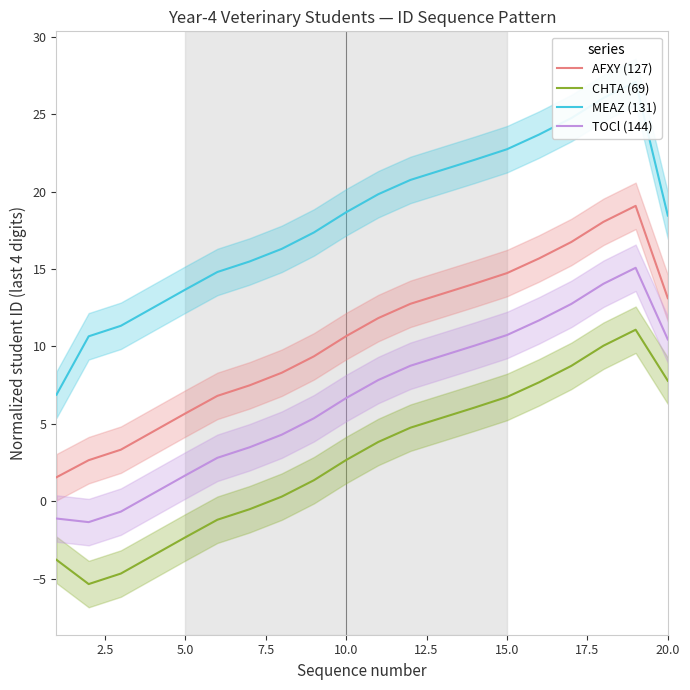

What is the value of the TOCl (144) point at the 10th from the left?

6.7